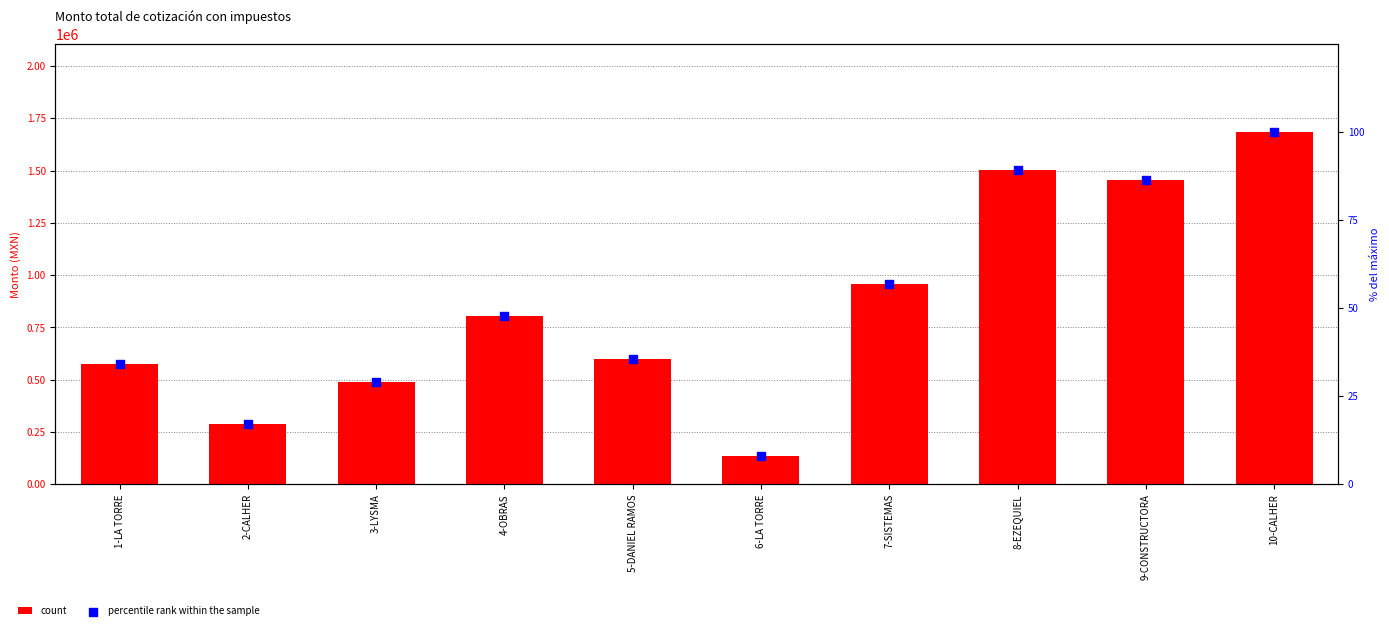

Which series has the largest total across all categories?

count